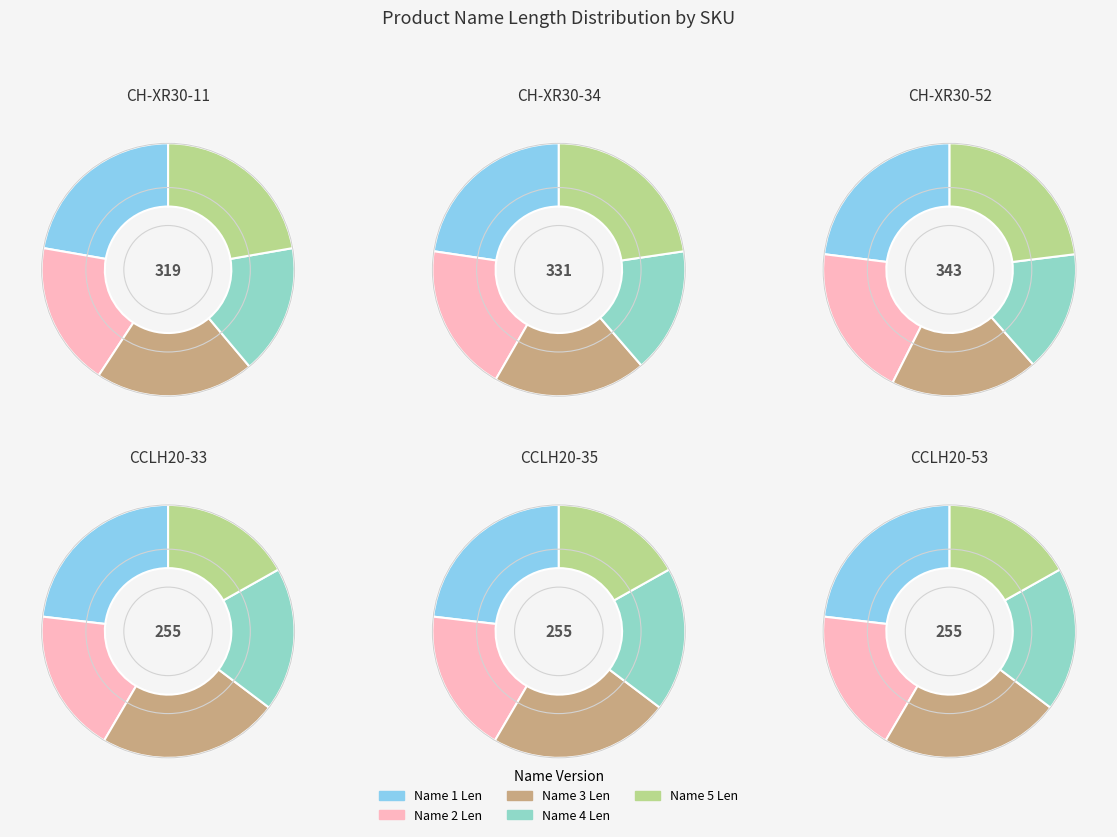

Is CCLH20-53 the majority of the pie?

No